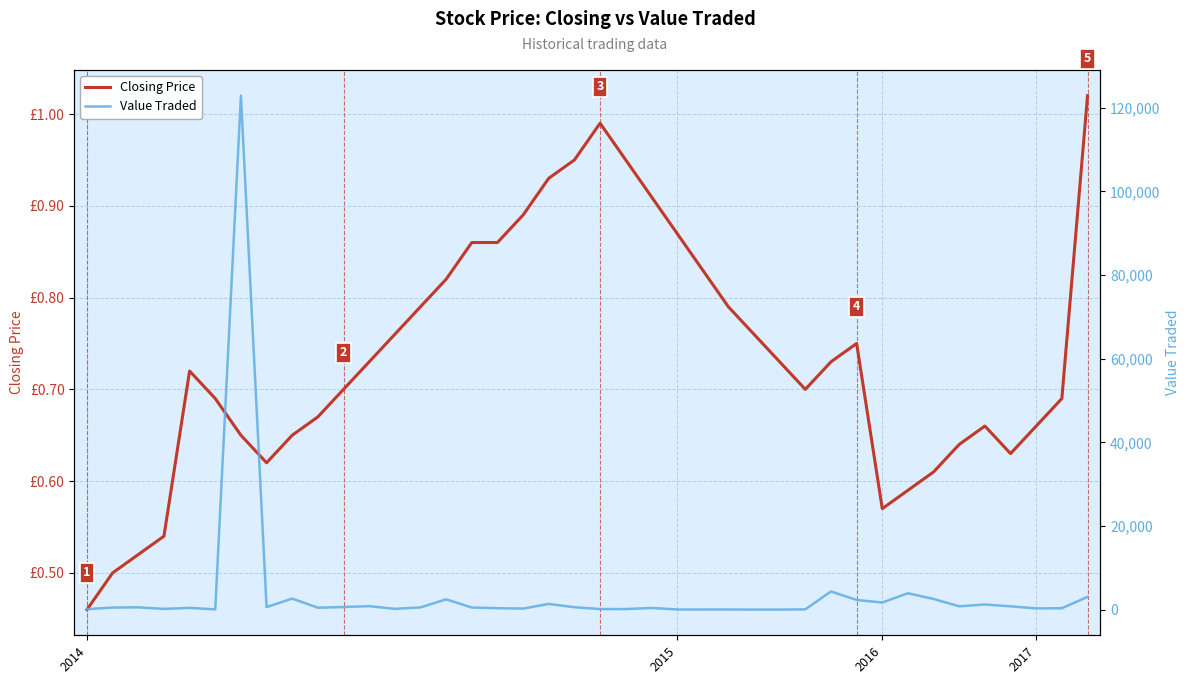

How many series are shown in this chart?

2